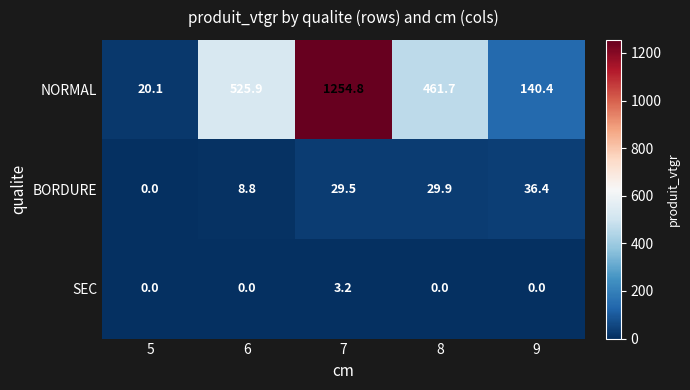

How many SEC values are between 0 and 1?

4